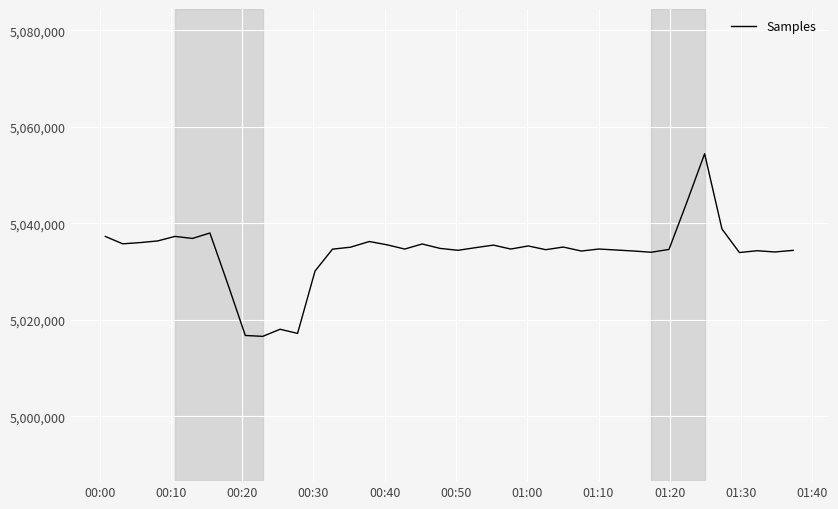

Does the chart display data point markers on the line(s)?

No